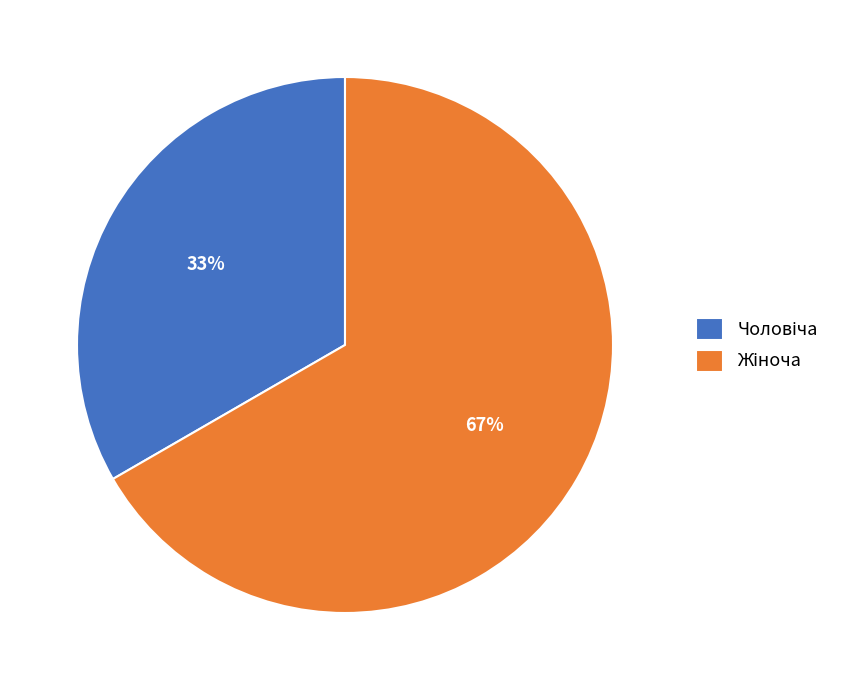

Does any single category account for the majority?

Yes